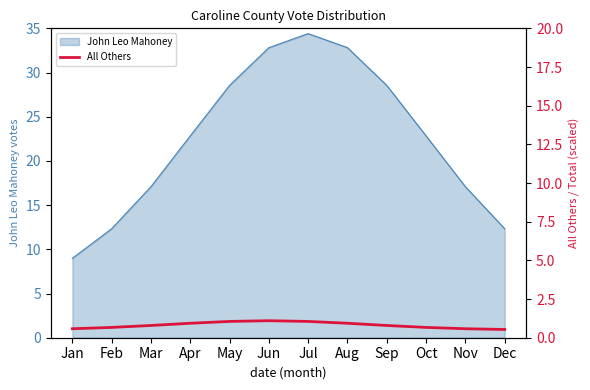

Is it true that the value at Mar is 0.8?

True